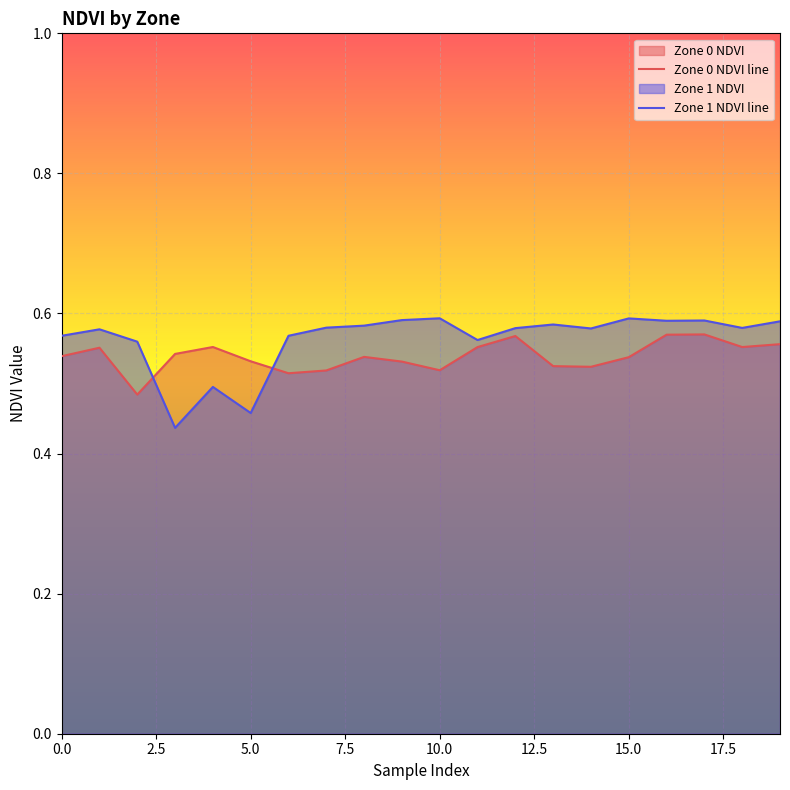

Reading left to right, extract all data points from this chart.

Zone 0 NDVI line: 0.5	0.6	0.5	0.5	0.6	0.5	0.5	0.5	0.5	0.5	0.5	0.6	0.6	0.5	0.5	0.5	0.6	0.6	0.6	0.6
Zone 1 NDVI line: 0.6	0.6	0.6	0.4	0.5	0.5	0.6	0.6	0.6	0.6	0.6	0.6	0.6	0.6	0.6	0.6	0.6	0.6	0.6	0.6